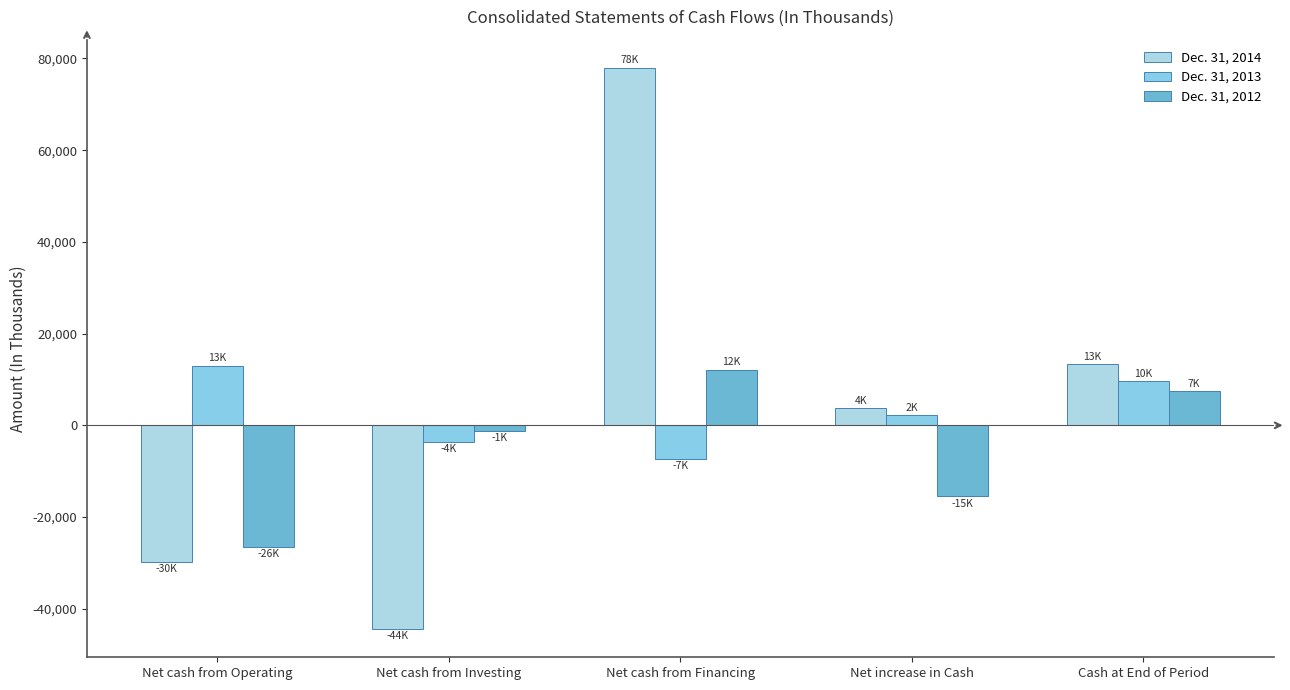

Which has a higher value, Net cash from Operating or Net increase in Cash?

Net increase in Cash